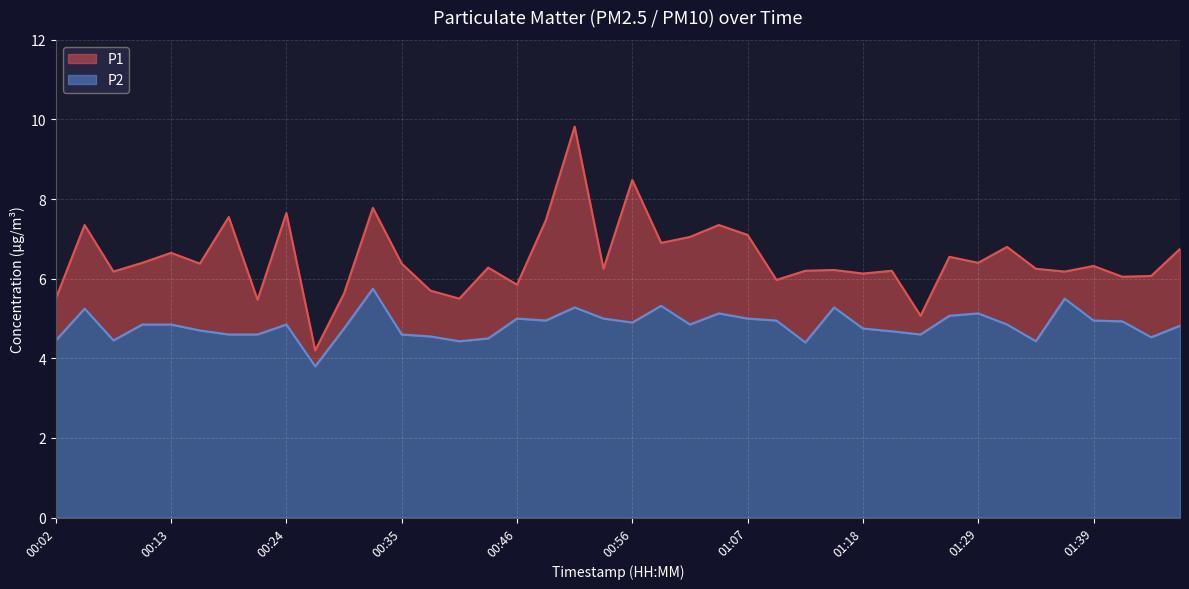

What value does the P2 series have at 00:35?

4.6